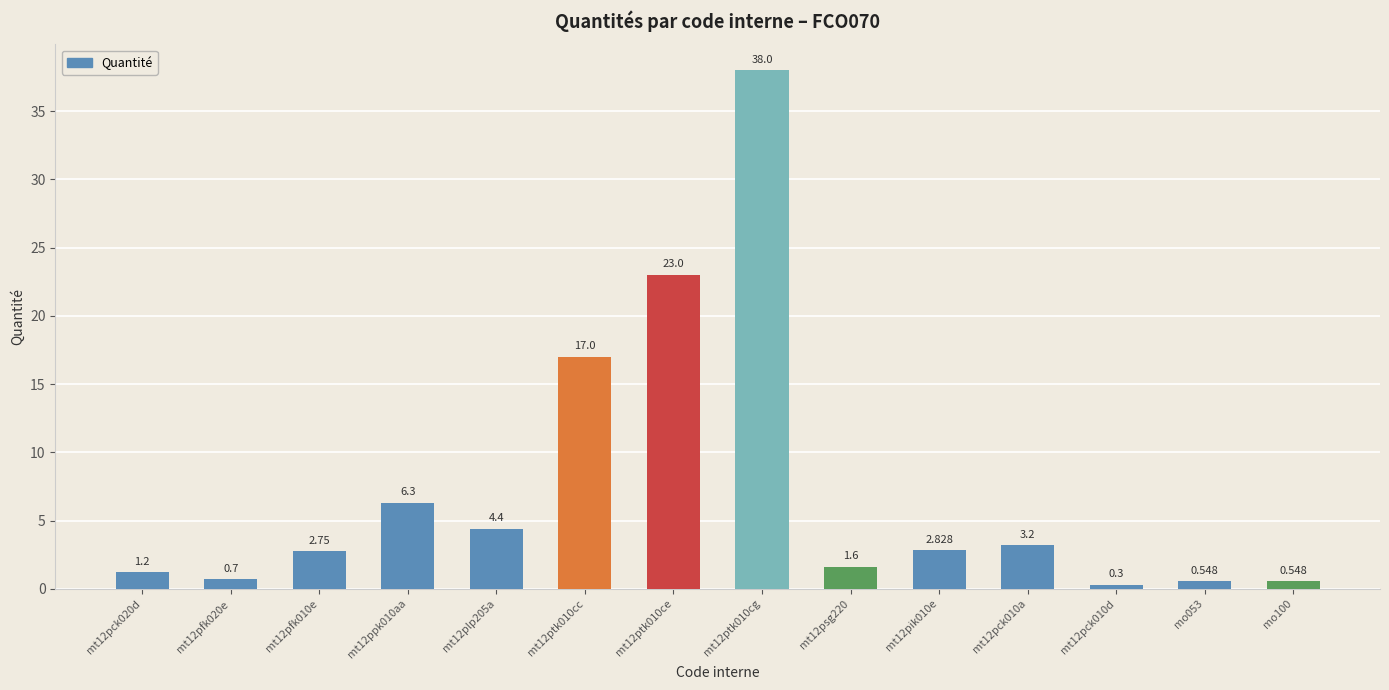

What is the change in value from mt12ppk010aa to mt12pck010d?

-6.0